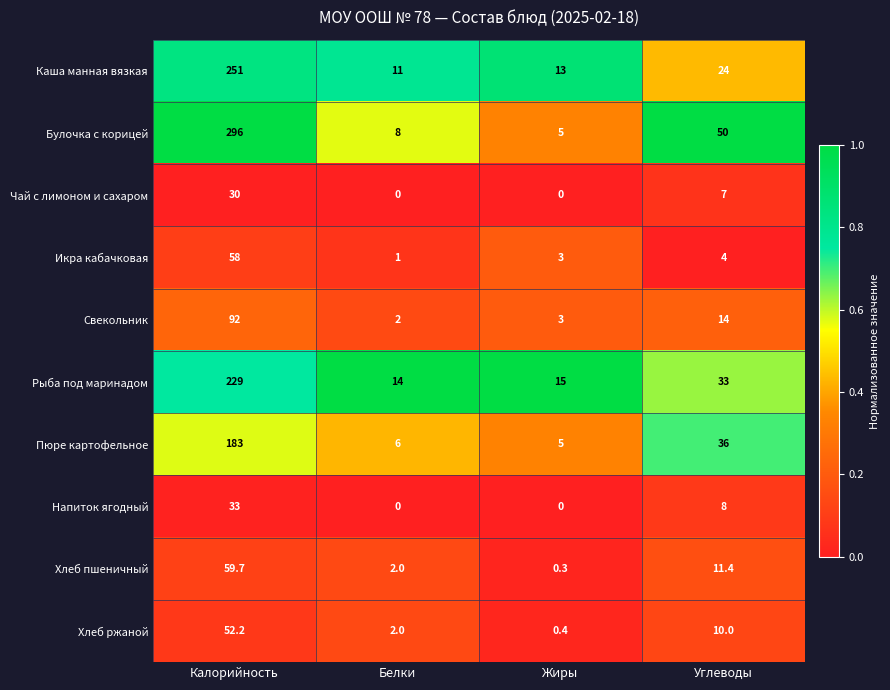

Between Калорийность and Углеводы, which series saw the biggest shift?

Булочка с корицей